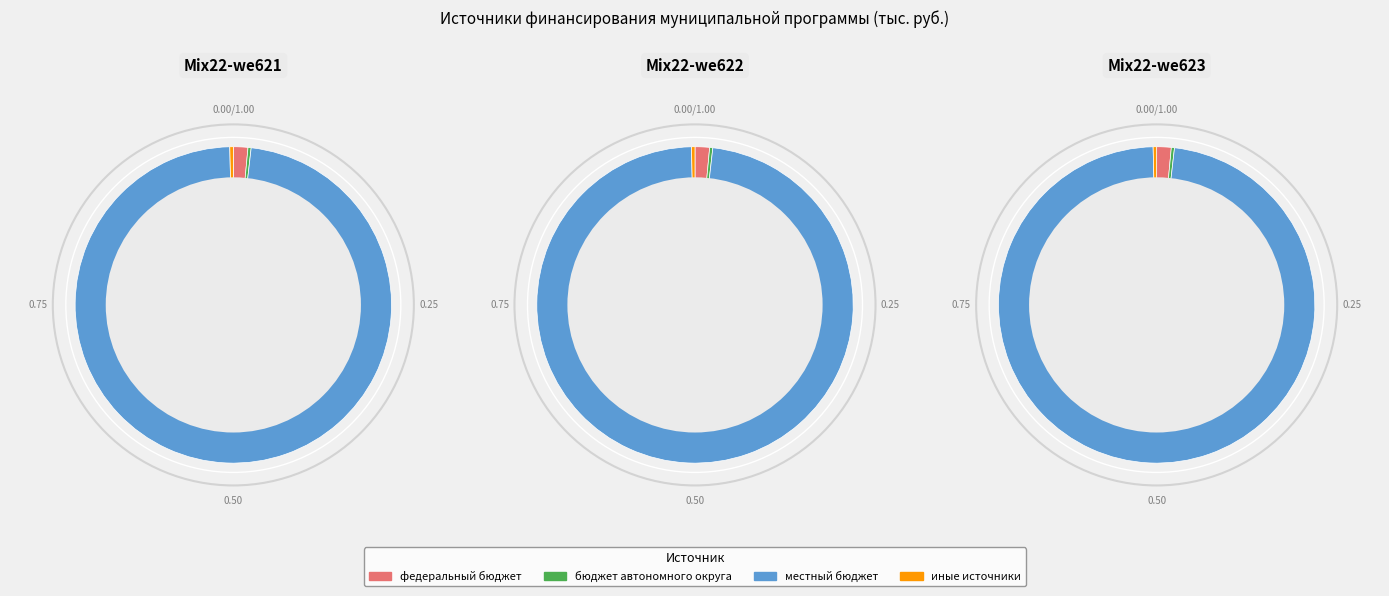

What is the change in value from федеральный бюджет to бюджет автономного округа?

-37315.6